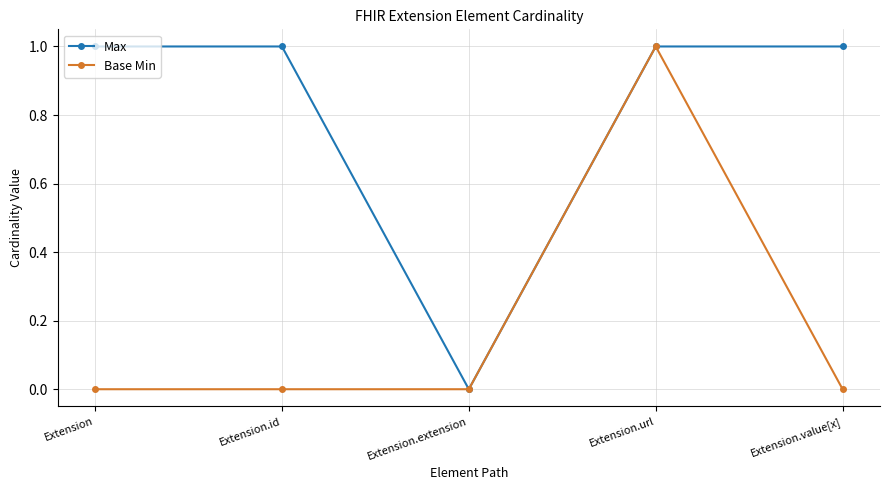

Reading left to right, transcribe all the data shown in this chart.

Max: Extension=1	Extension.id=1	Extension.extension=0	Extension.url=1	Extension.value[x]=1
Base Min: Extension=0	Extension.id=0	Extension.extension=0	Extension.url=1	Extension.value[x]=0